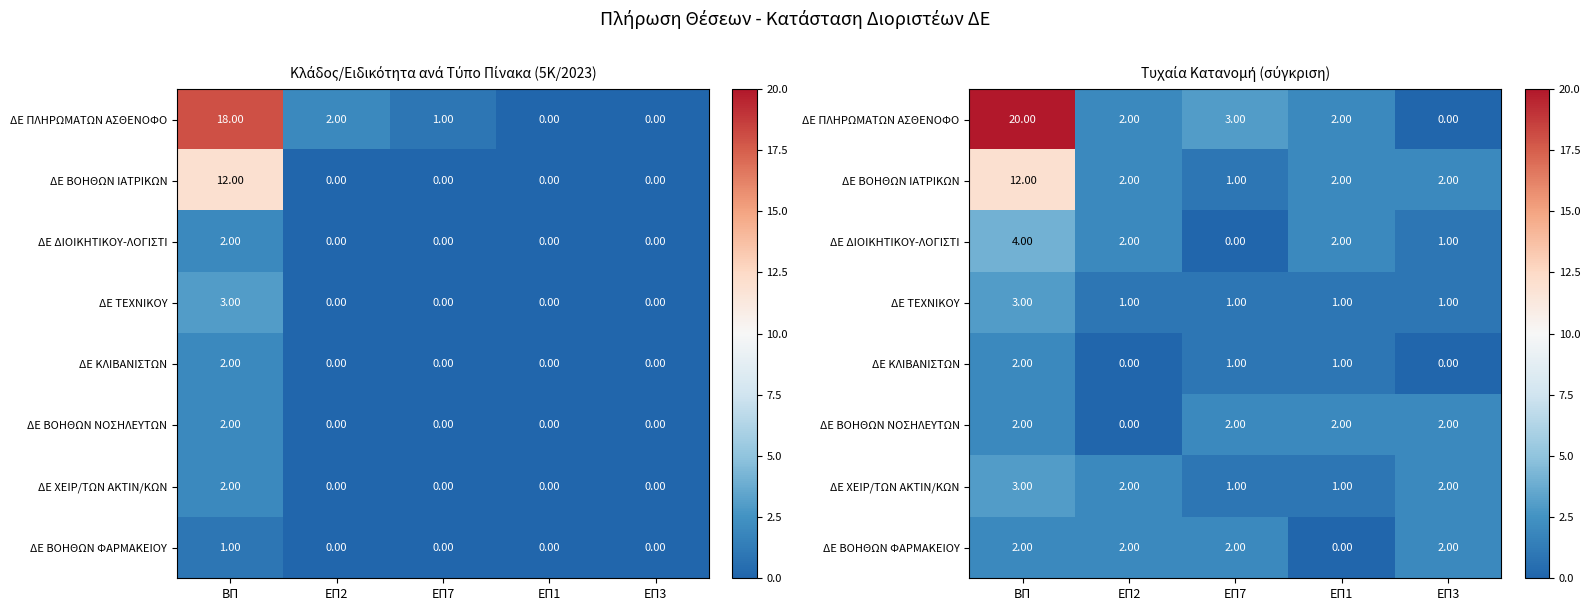

The value of ΔΕ ΤΕΧΝΙΚΟΥ at ΕΠ7 is 1. True or false?

True